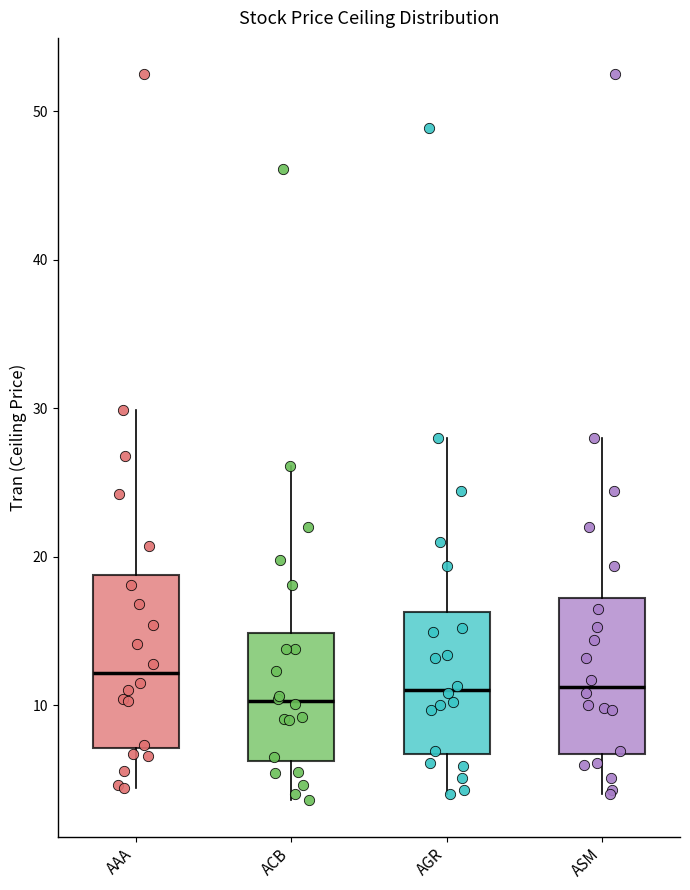

Reading left to right, transcribe this box plot: for each box, give where its median line is, the range the box spans, and where its two whiskers end, as read against the y-axis. The values are not printed on the chart, so give them approximately, as read against the axis.

AAA: median 12, box 7 to 19, whiskers 4 to 30
ACB: median 10, box 6 to 15, whiskers 4 to 26
AGR: median 11, box 7 to 16, whiskers 4 to 28
ASM: median 11, box 7 to 17, whiskers 4 to 28